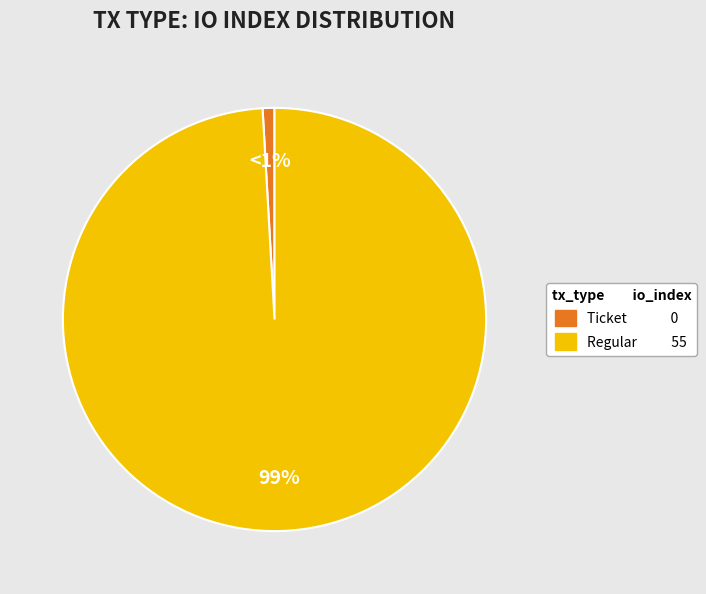

The Ticket slice represents 11% of the pie. True or false?

False